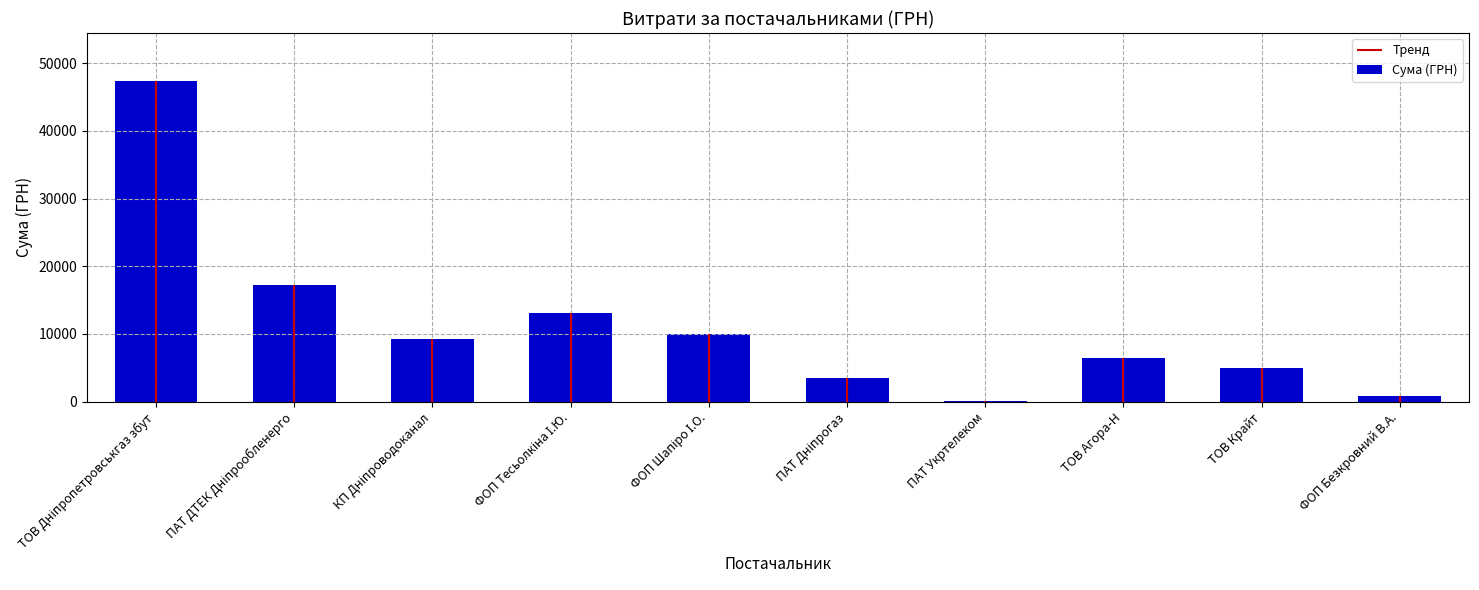

How many values are below 9277?

5